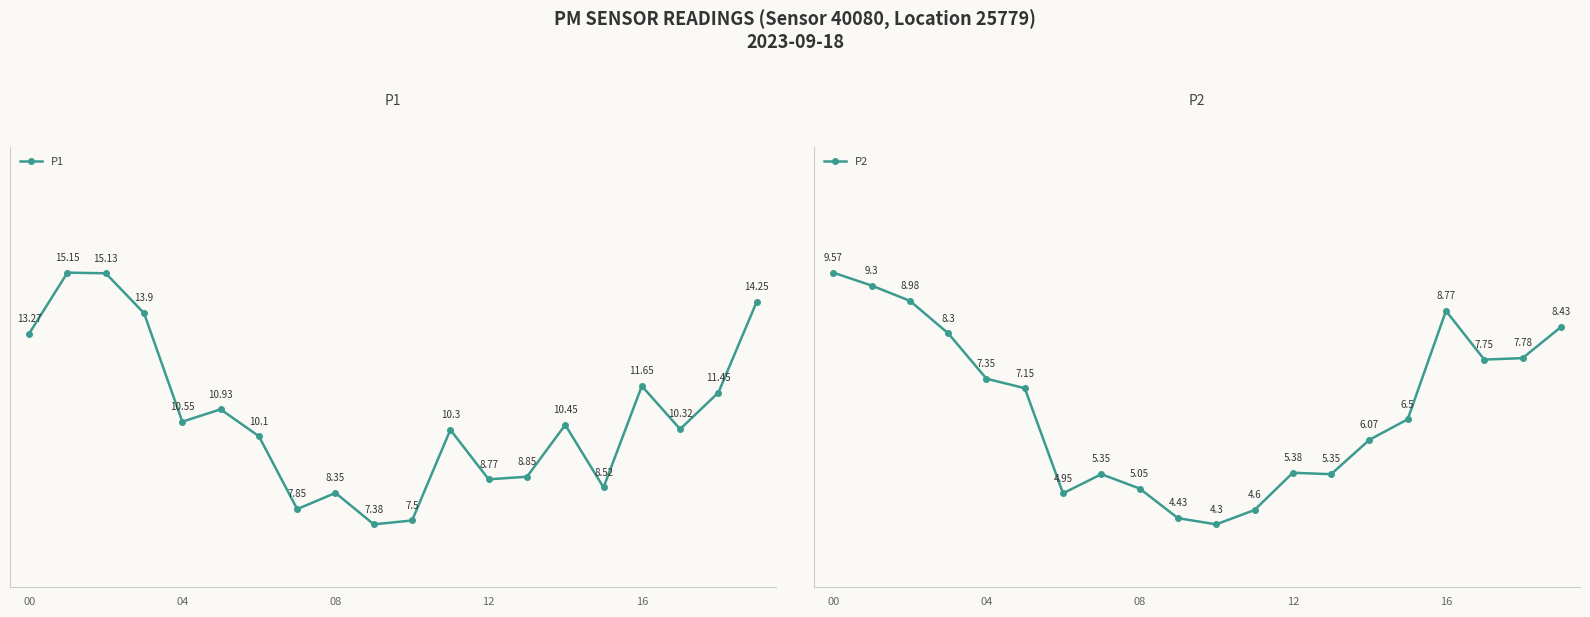

What are all the series names shown in the legend?

P1, P2